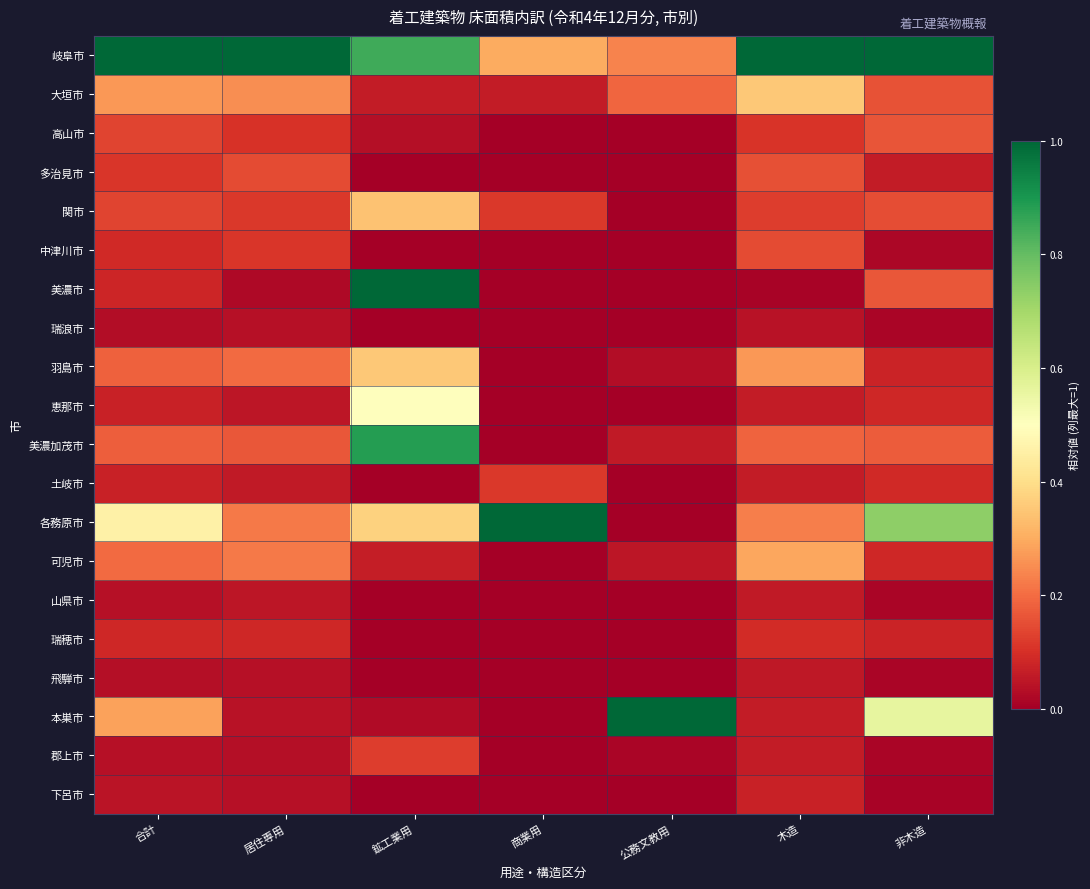

Reading left to right, what are all the values shown in this chart?

岐阜市: 合計=1.0	居住専用=1.0	鉱工業用=0.8	商業用=0.3	公務文教用=0.2	木造=1.0	非木造=1.0
大垣市: 合計=0.3	居住専用=0.3	鉱工業用=0.1	商業用=0.1	公務文教用=0.2	木造=0.4	非木造=0.2
高山市: 合計=0.1	居住専用=0.1	鉱工業用=0.0	商業用=0.0	公務文教用=0.0	木造=0.1	非木造=0.2
多治見市: 合計=0.1	居住専用=0.1	鉱工業用=0.0	商業用=0.0	公務文教用=0.0	木造=0.2	非木造=0.1
関市: 合計=0.1	居住専用=0.1	鉱工業用=0.3	商業用=0.1	公務文教用=0.0	木造=0.1	非木造=0.2
中津川市: 合計=0.1	居住専用=0.1	鉱工業用=0.0	商業用=0.0	公務文教用=0.0	木造=0.1	非木造=0.0
美濃市: 合計=0.1	居住専用=0.0	鉱工業用=1.0	商業用=0.0	公務文教用=0.0	木造=0.0	非木造=0.2
瑞浪市: 合計=0.0	居住専用=0.0	鉱工業用=0.0	商業用=0.0	公務文教用=0.0	木造=0.0	非木造=0.0
羽島市: 合計=0.2	居住専用=0.2	鉱工業用=0.4	商業用=0.0	公務文教用=0.0	木造=0.3	非木造=0.1
恵那市: 合計=0.1	居住専用=0.1	鉱工業用=0.5	商業用=0.0	公務文教用=0.0	木造=0.1	非木造=0.1
美濃加茂市: 合計=0.2	居住専用=0.2	鉱工業用=0.9	商業用=0.0	公務文教用=0.1	木造=0.2	非木造=0.2
土岐市: 合計=0.1	居住専用=0.1	鉱工業用=0.0	商業用=0.1	公務文教用=0.0	木造=0.1	非木造=0.1
各務原市: 合計=0.5	居住専用=0.2	鉱工業用=0.4	商業用=1.0	公務文教用=0.0	木造=0.2	非木造=0.7
可児市: 合計=0.2	居住専用=0.2	鉱工業用=0.1	商業用=0.0	公務文教用=0.0	木造=0.3	非木造=0.1
山県市: 合計=0.0	居住専用=0.0	鉱工業用=0.0	商業用=0.0	公務文教用=0.0	木造=0.1	非木造=0.0
瑞穂市: 合計=0.1	居住専用=0.1	鉱工業用=0.0	商業用=0.0	公務文教用=0.0	木造=0.1	非木造=0.1
飛騨市: 合計=0.0	居住専用=0.0	鉱工業用=0.0	商業用=0.0	公務文教用=0.0	木造=0.1	非木造=0.0
本巣市: 合計=0.3	居住専用=0.0	鉱工業用=0.0	商業用=0.0	公務文教用=1.0	木造=0.1	非木造=0.6
郡上市: 合計=0.0	居住専用=0.0	鉱工業用=0.1	商業用=0.0	公務文教用=0.0	木造=0.1	非木造=0.0
下呂市: 合計=0.0	居住専用=0.0	鉱工業用=0.0	商業用=0.0	公務文教用=0.0	木造=0.1	非木造=0.0